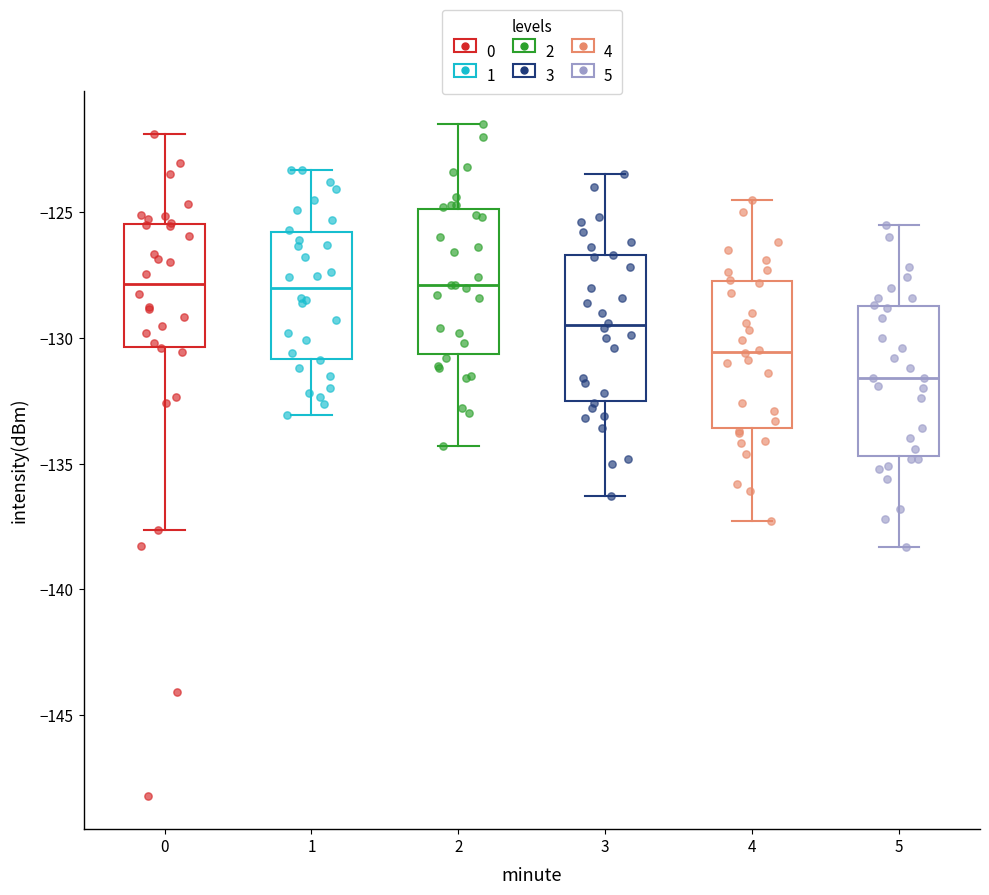

Reading left to right, transcribe this box plot: for each box, give where its median line is, the range the box spans, and where its two whiskers end, as read against the y-axis. The values are not printed on the chart, so give them approximately, as read against the axis.

0: median -128.0, box -130.5 to -125.5, whiskers -137.5 to -122.0
1: median -128.0, box -131.0 to -126.0, whiskers -133.0 to -123.5
2: median -128.0, box -130.5 to -125.0, whiskers -134.5 to -121.5
3: median -129.5, box -132.5 to -126.5, whiskers -136.5 to -123.5
4: median -130.5, box -133.5 to -127.5, whiskers -137.5 to -124.5
5: median -131.5, box -134.5 to -128.5, whiskers -138.5 to -125.5